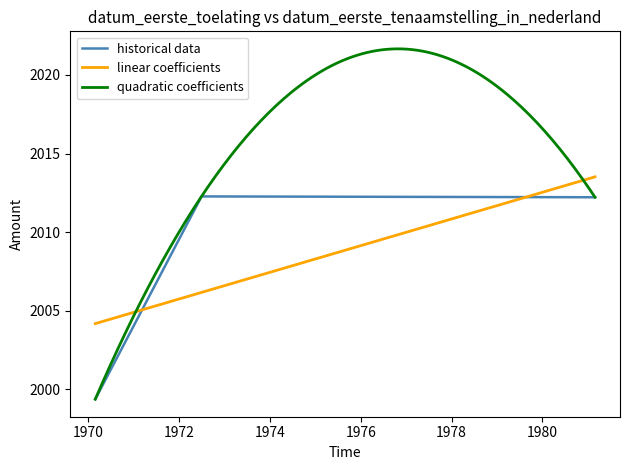

True or false: the data shows 3506.3 at 02TBV6.

False